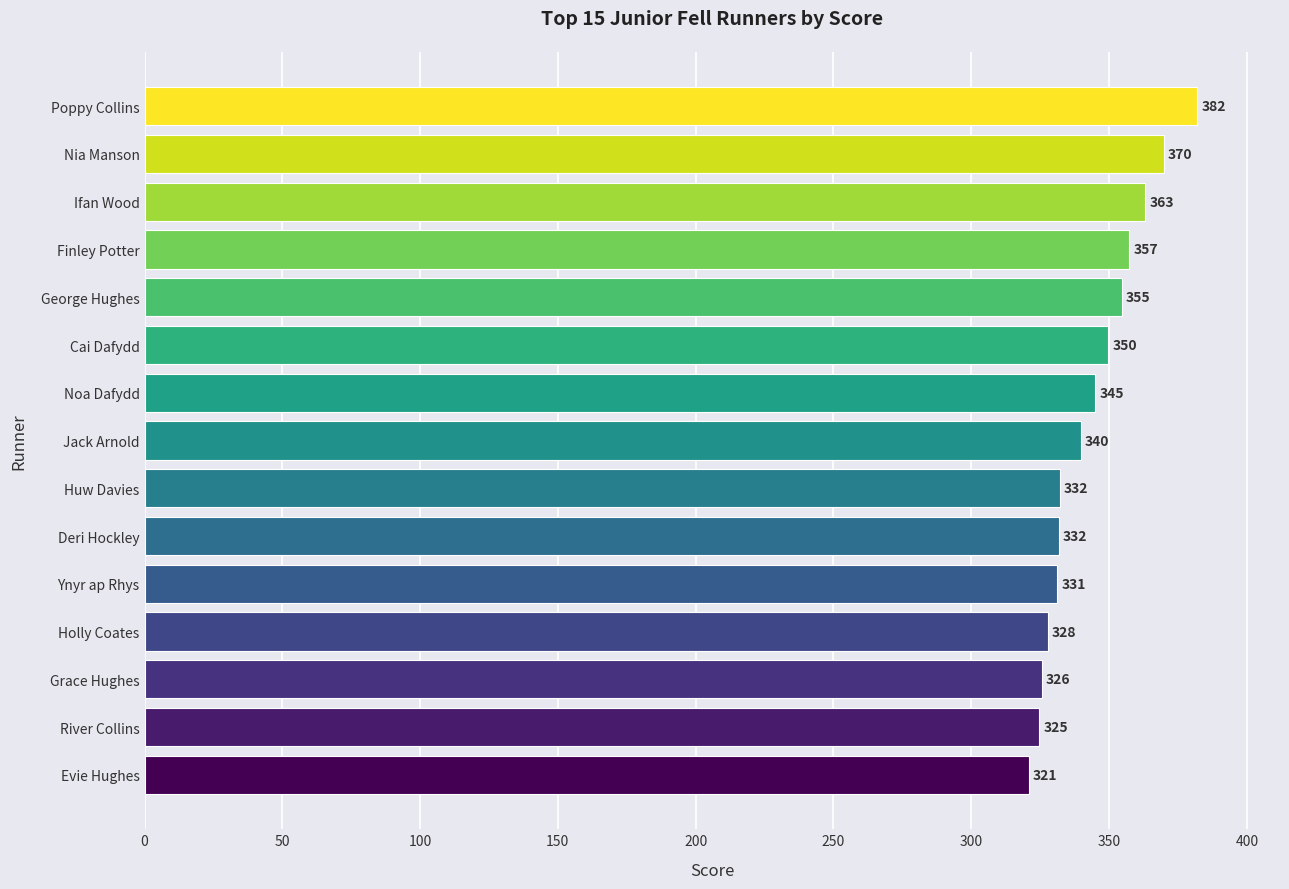

Which has a higher value, Finley Potter or Grace Hughes?

Finley Potter